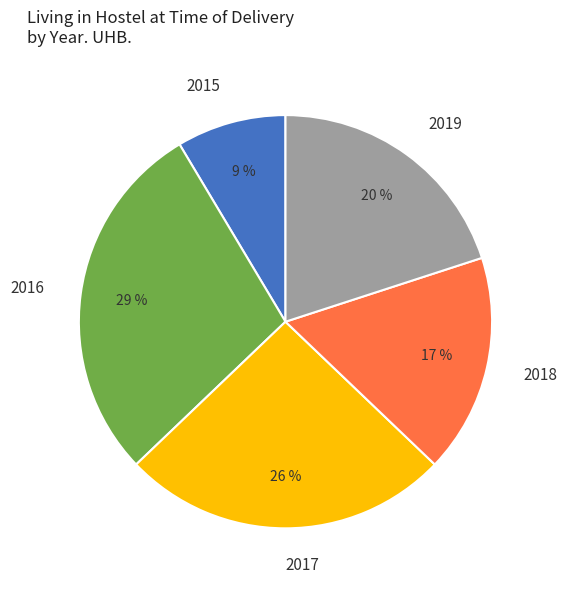

What percentage is the 2015 slice, to the nearest percent?

9%